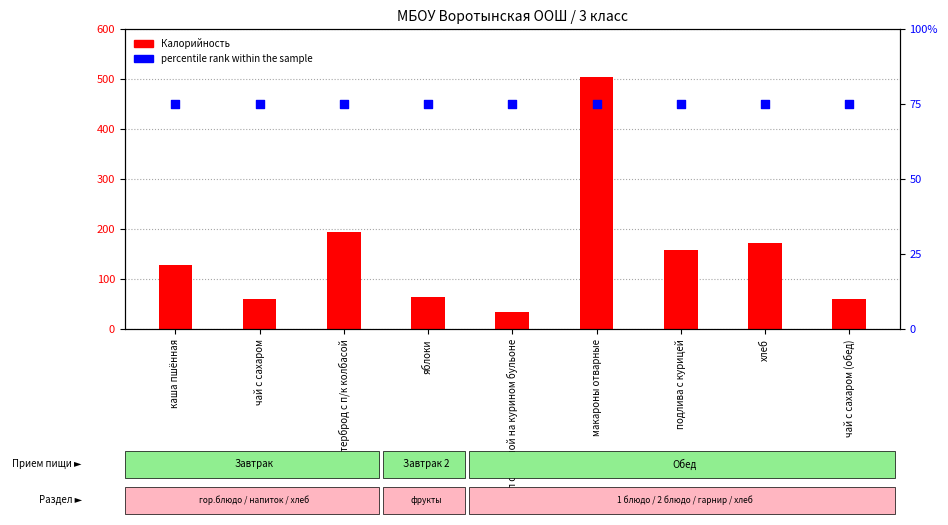

Which series reaches the minimum Y coordinate?

Калорийность